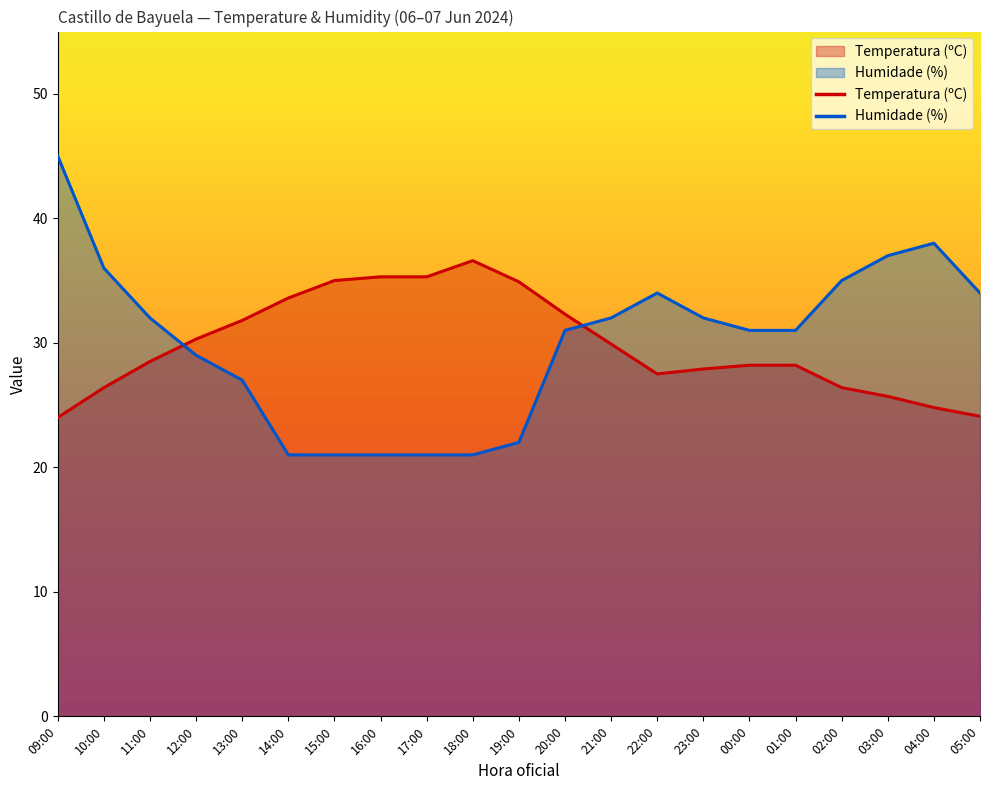

Between 14:00 and 04:00, which series saw the biggest shift?

Humidade (%)